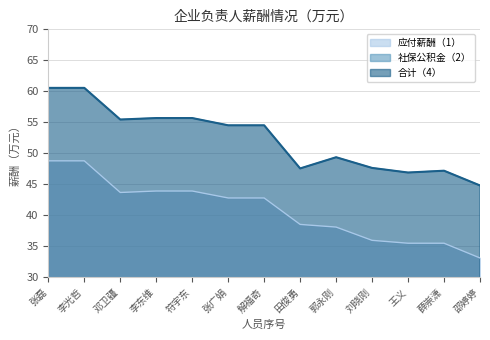

How many data points in 合计（4） are above 54?

7